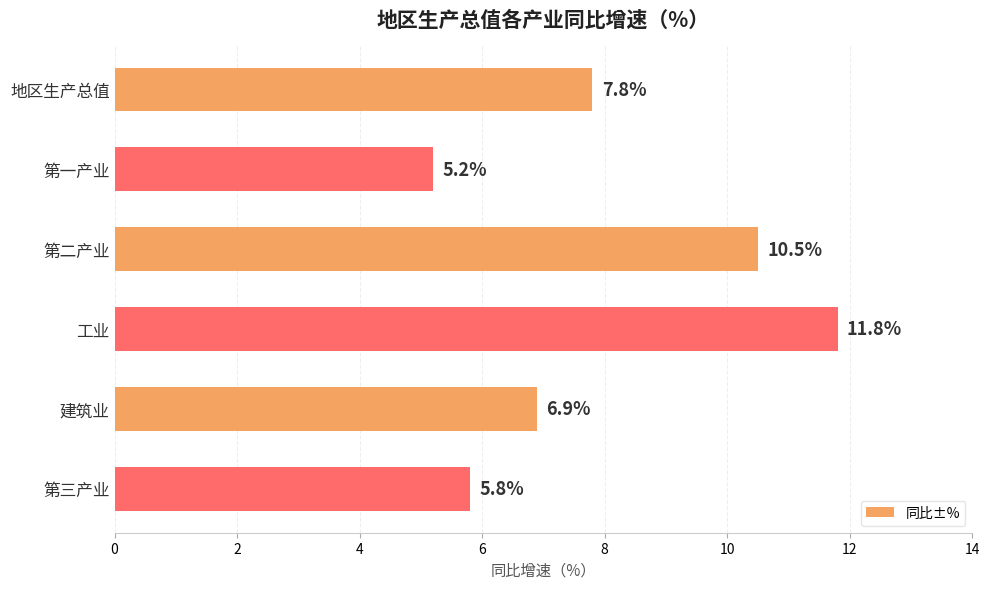

Read the value at 地区生产总值.

7.8